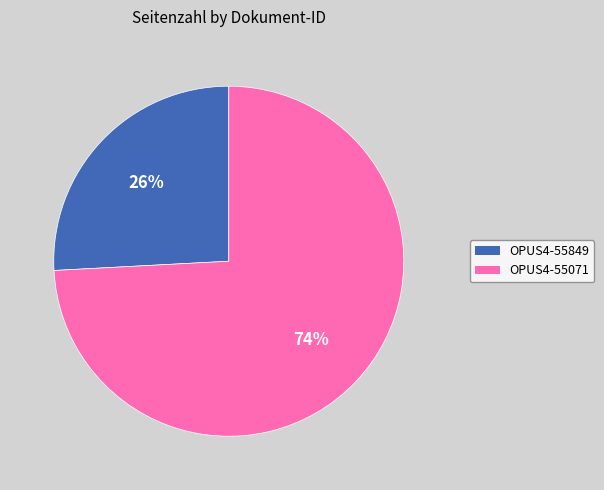

How many segments does this pie chart have?

2